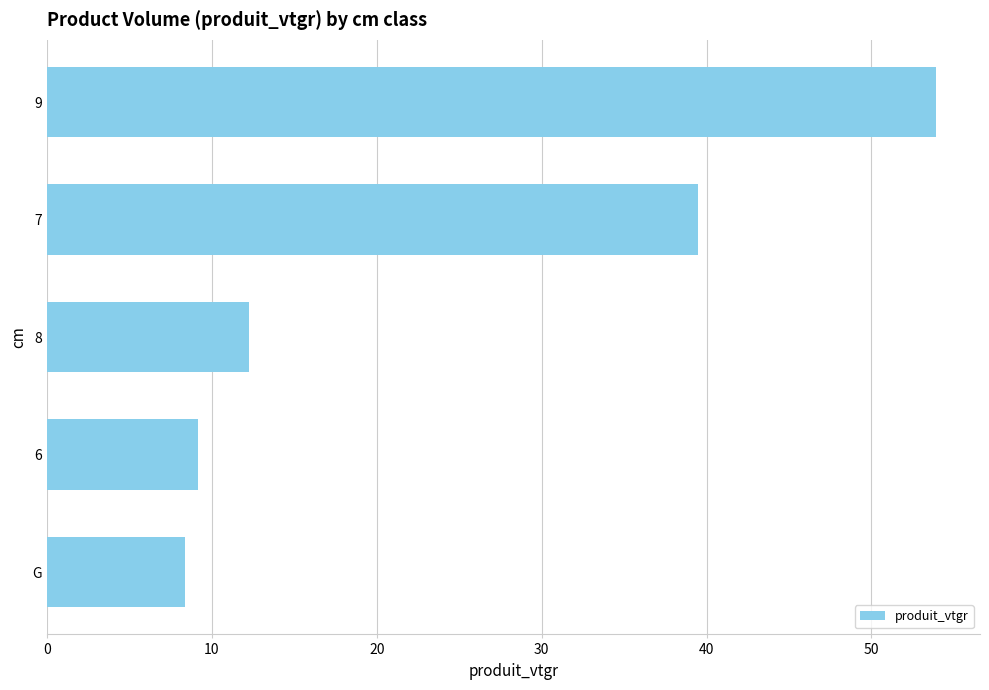

What is the maximum value shown in the chart?

53.9